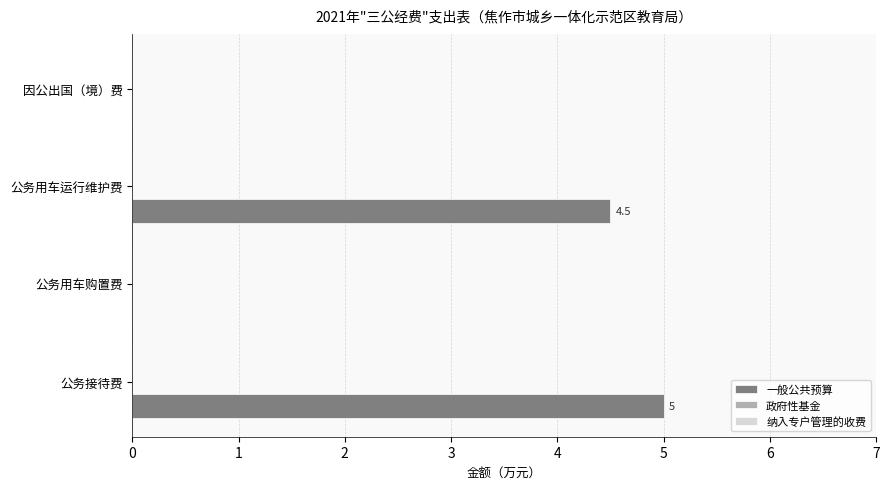

Between 公务用车运行维护费 and 公务接待费, which is larger?

公务接待费